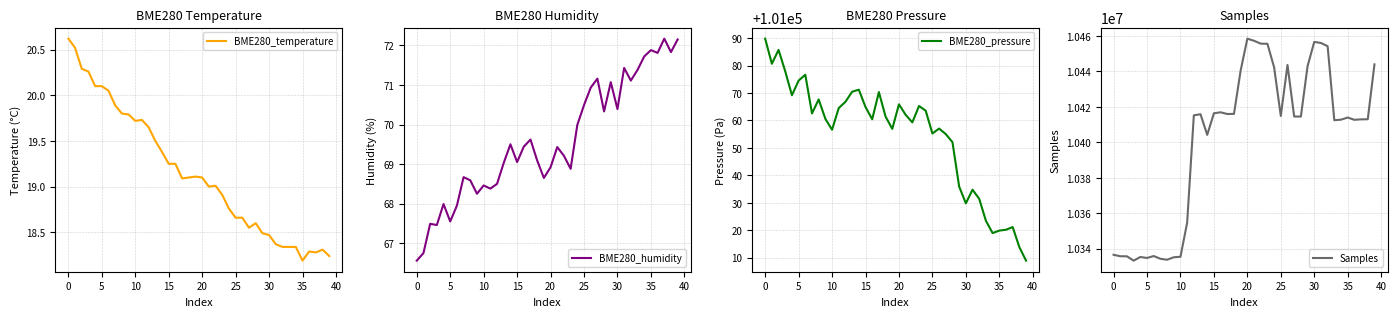

True or false: BME280_temperature has more than 1 interior local peaks.

True